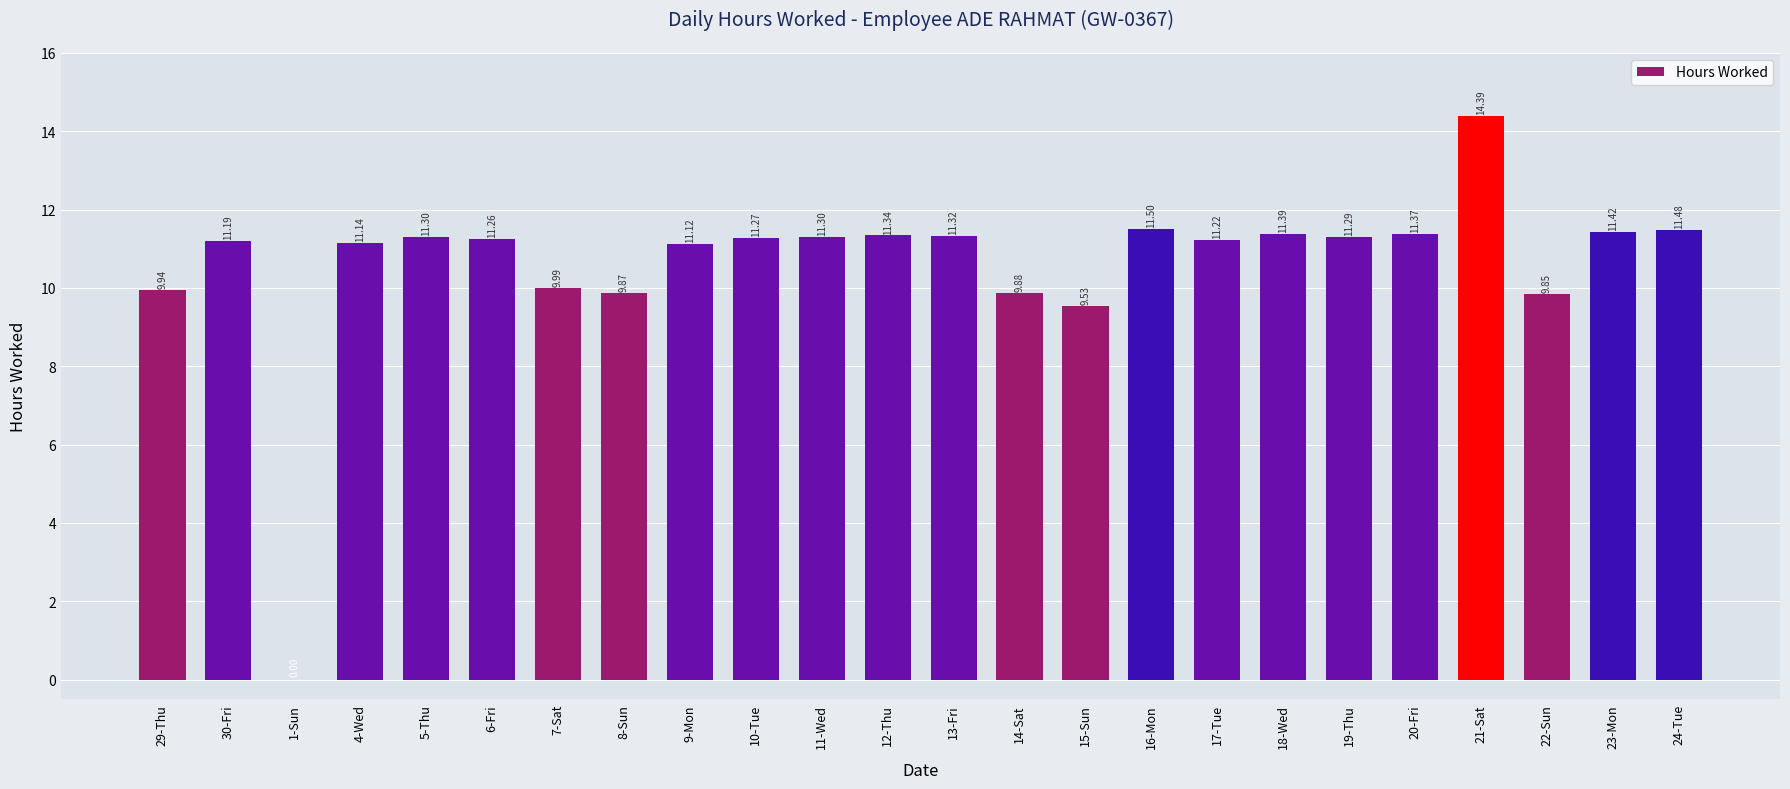

What is the change in value from 29-Thu to 13-Fri?

+1.4